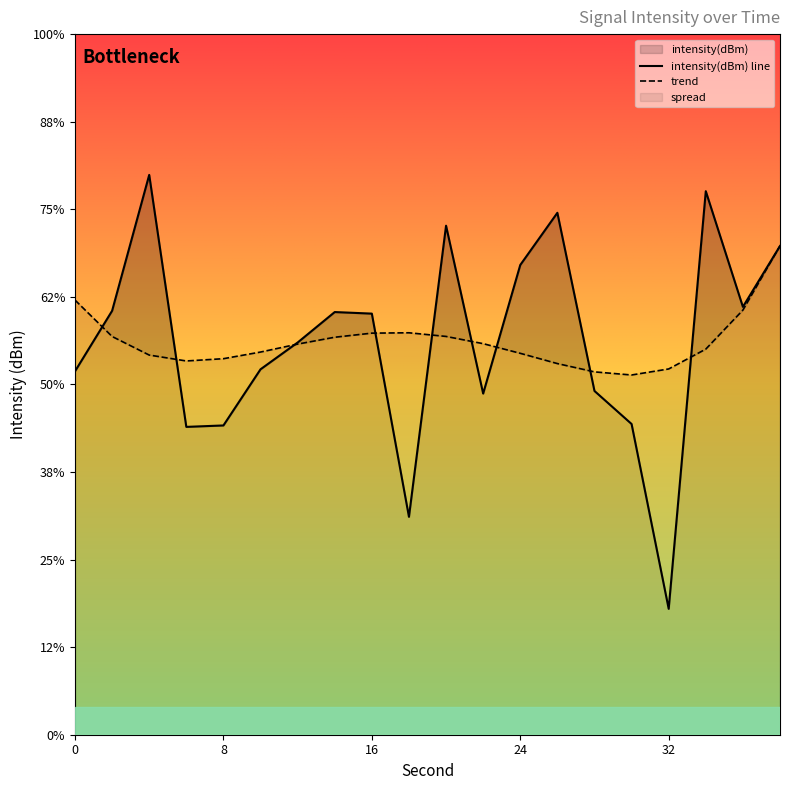

Which category has the lowest value across all series?

32